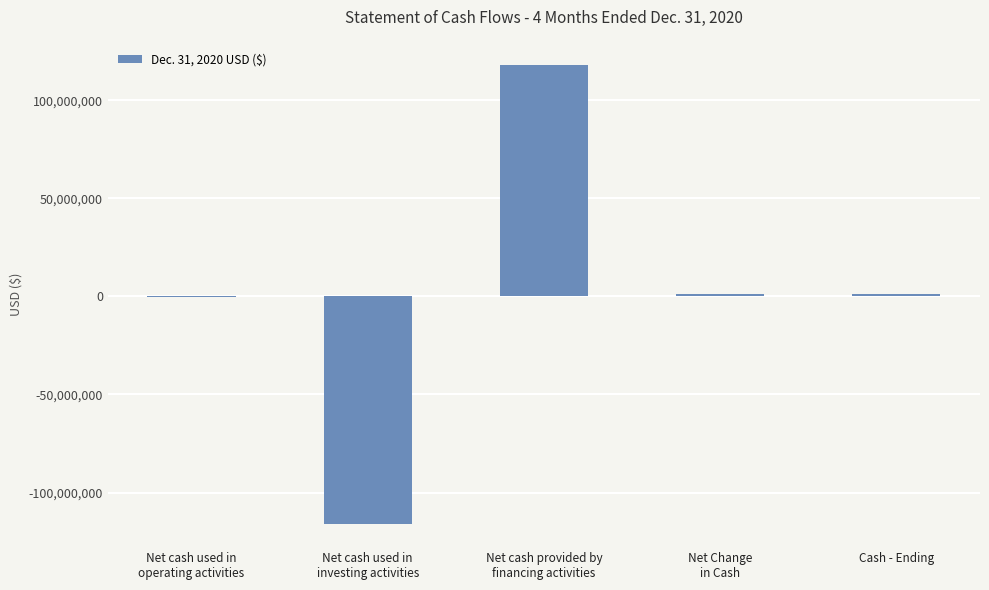

What is the greatest value displayed?

117768345